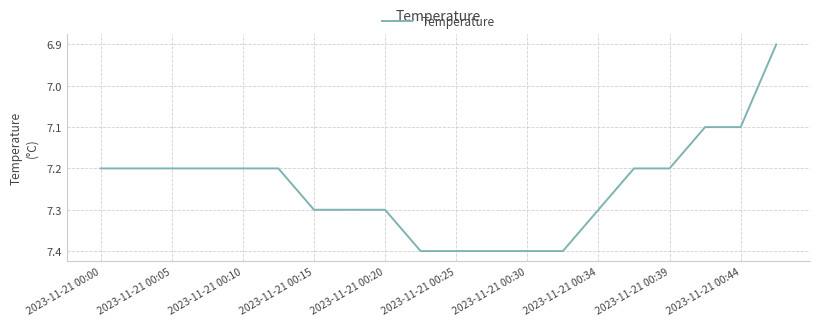

What is the difference between the maximum and minimum values?

0.5